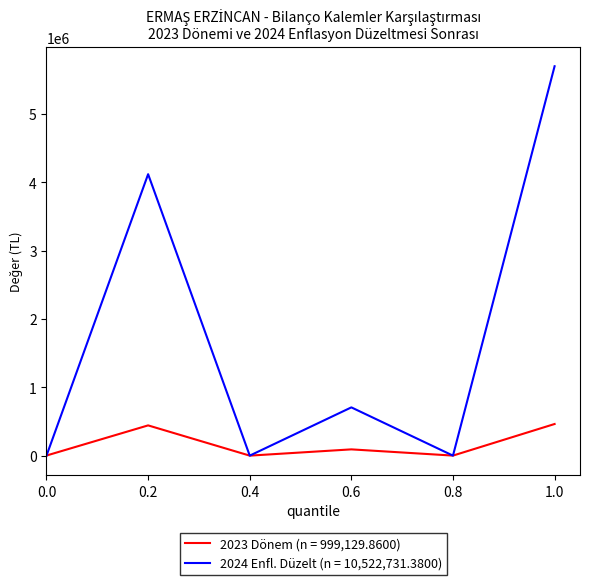

The value of 2023 Dönem (n = 999,129.8600) at 1.0 is 251659.6. True or false?

False